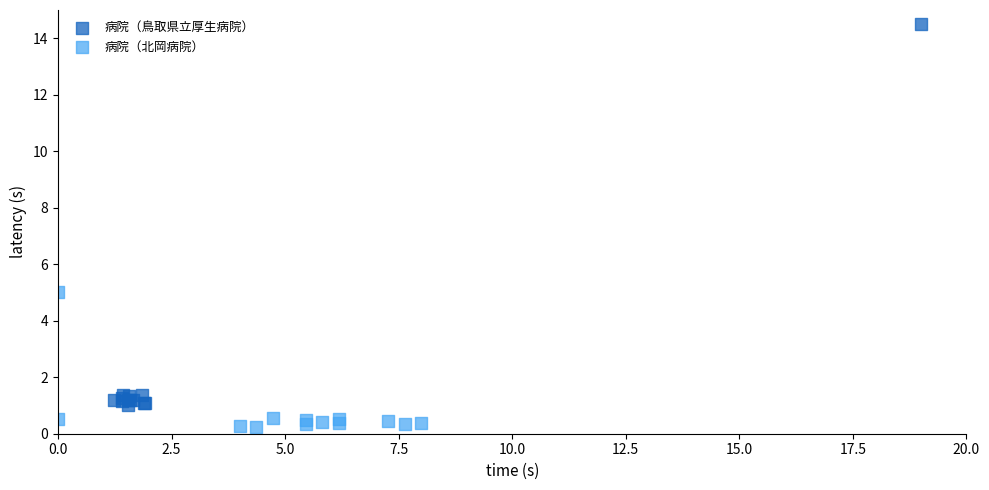

Which series reaches the maximum Y coordinate?

病院（鳥取県立厚生病院）